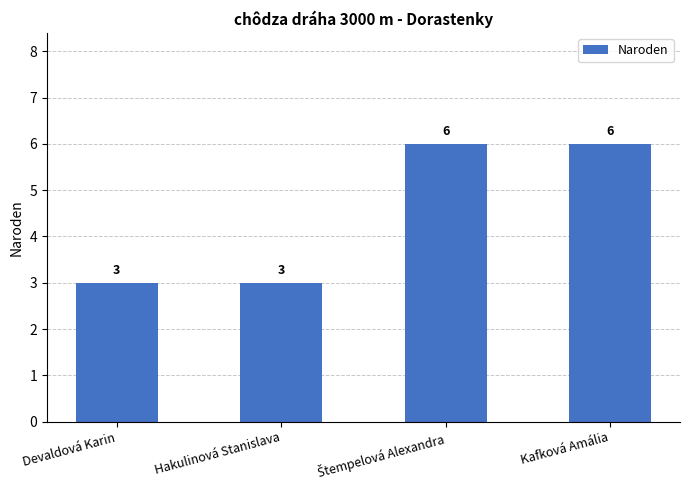

What is the ratio of the value at Devaldová Karin to the value at Hakulinová Stanislava?

1.0